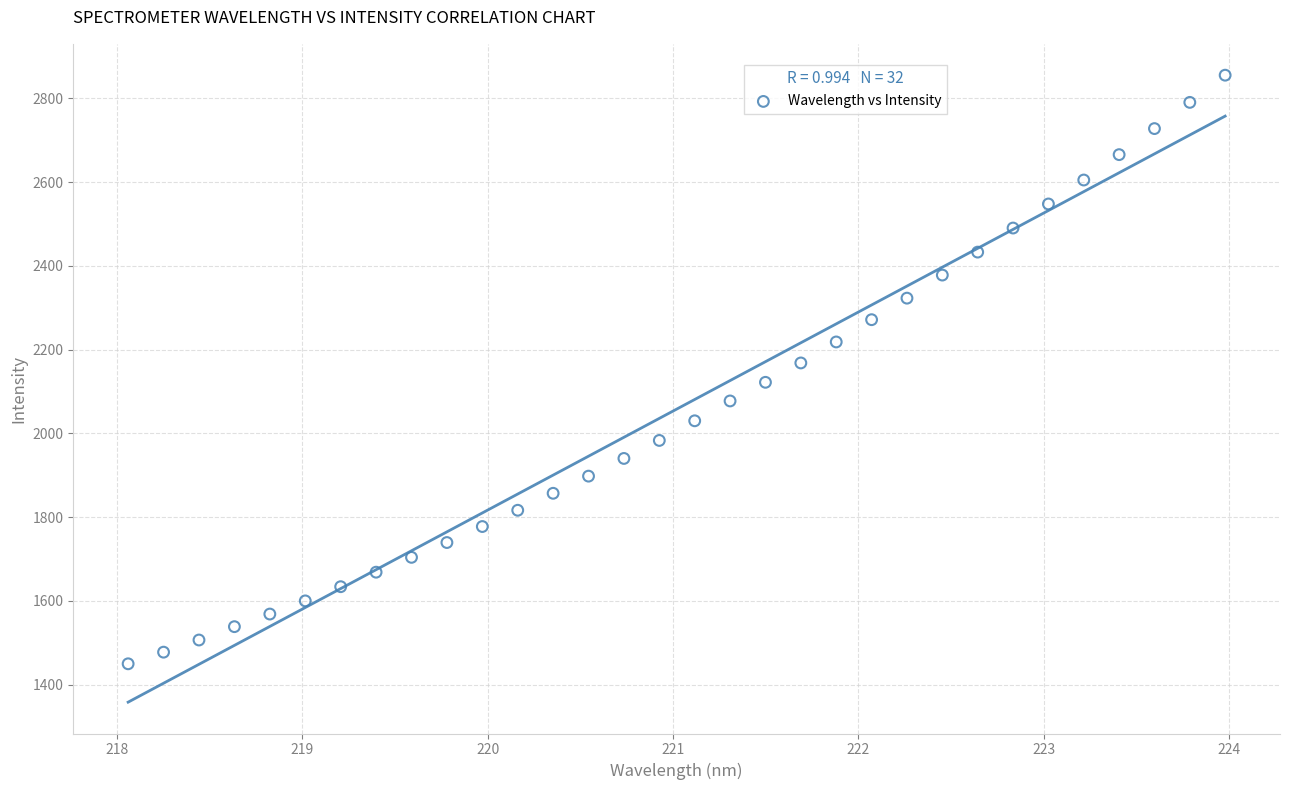

What is the range of X values (max minus min)?

5.9